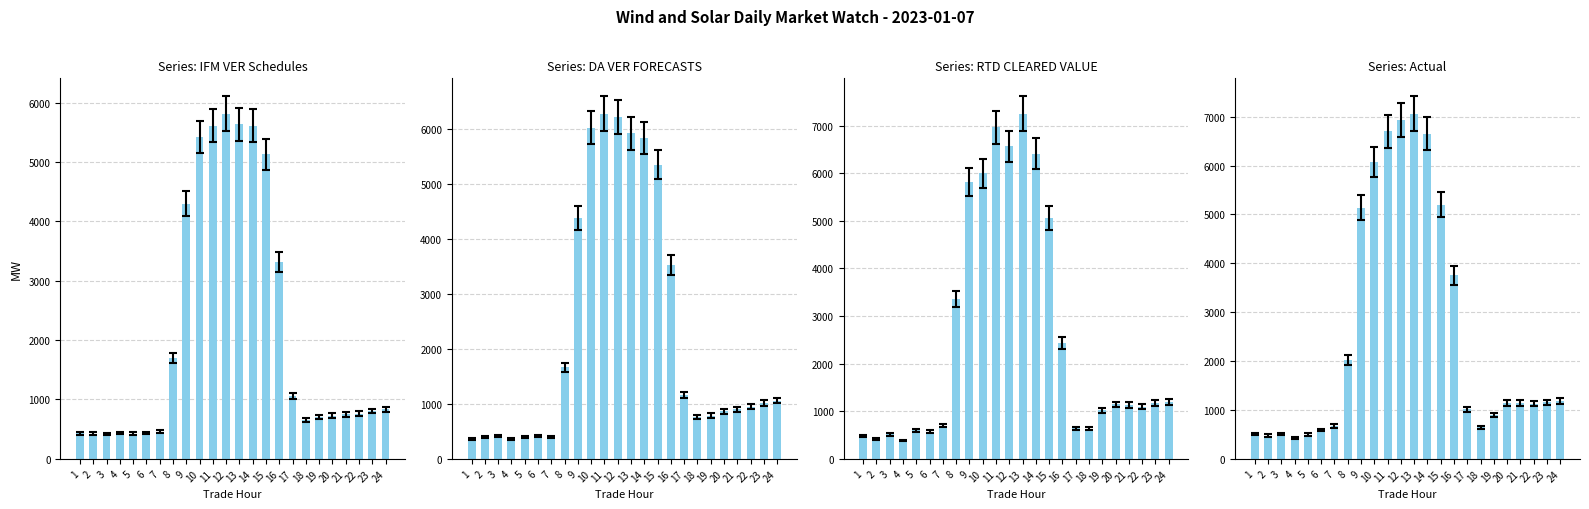

What is the sum of all RTD CLEARED VALUE values?

61564.4